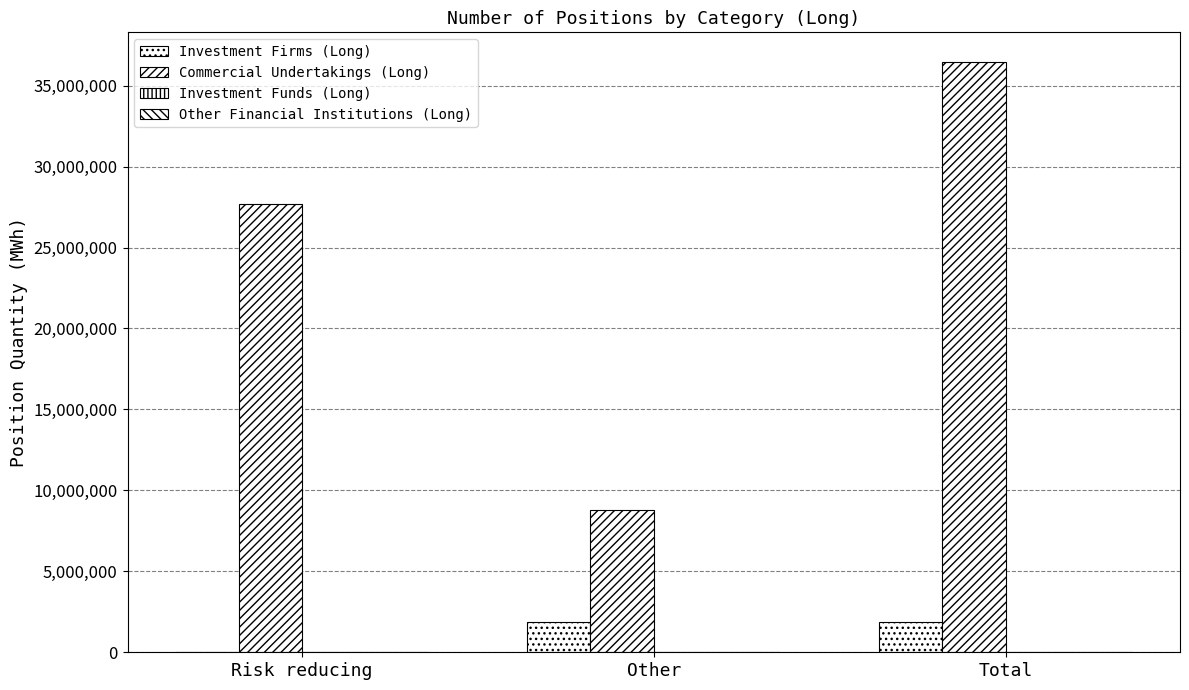

What position from the left is Other?

2